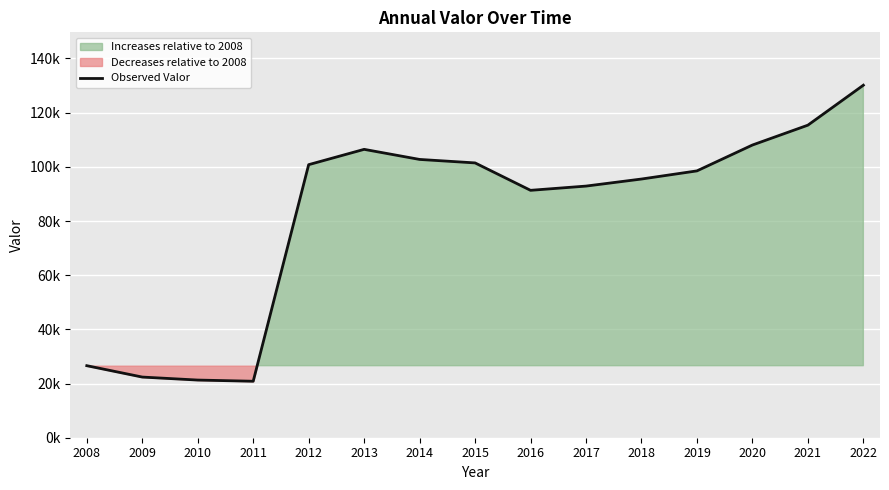

What is the value of the 5th point from the left?

100797